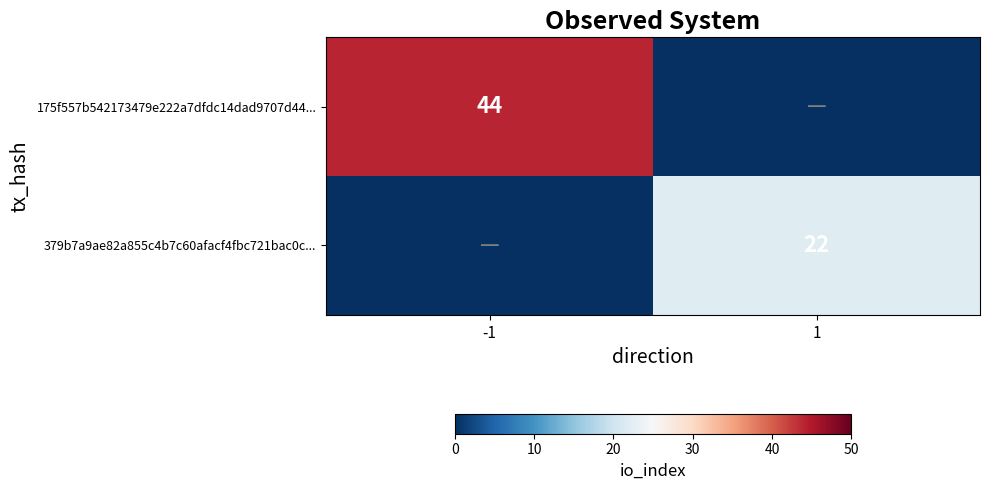

The value of 175f557b542173479e222a7dfdc14dad9707d44... at -1 is 44. True or false?

True